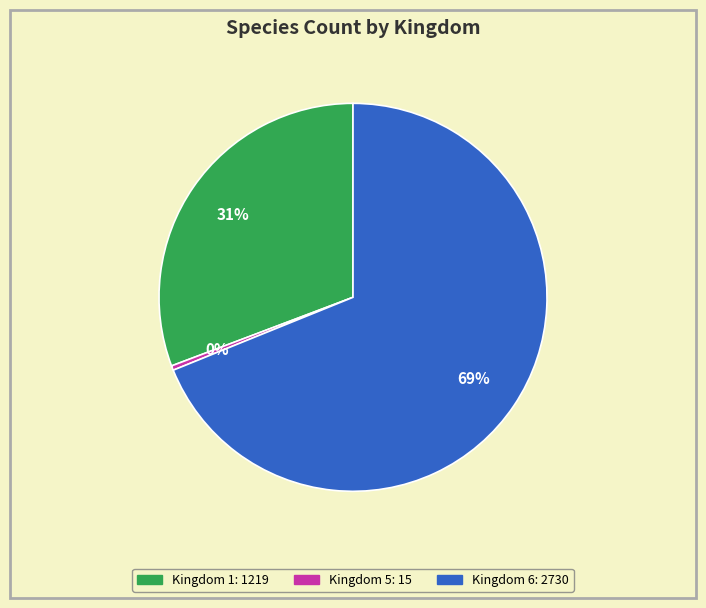

Does any single category account for the majority?

Yes